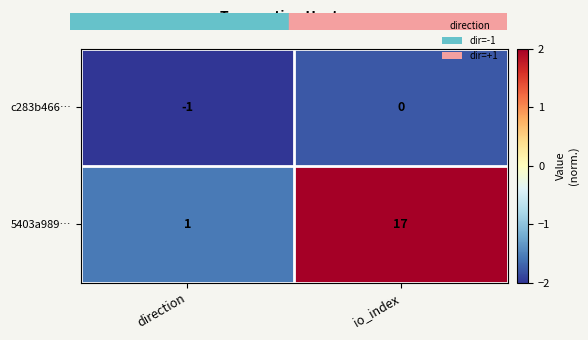

The value of 5403a989… at direction is 1. True or false?

True